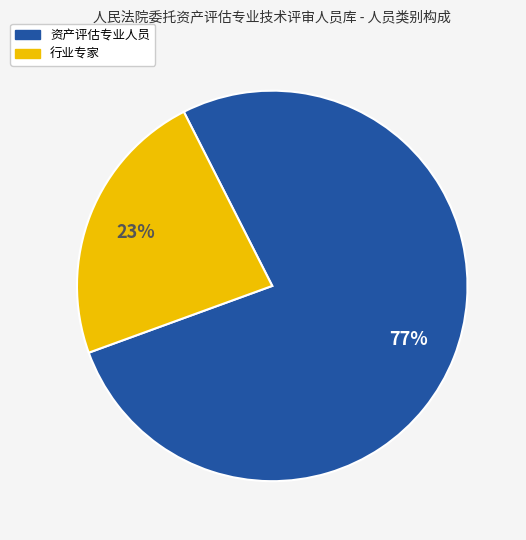

What percentage is the 行业专家 slice, to the nearest percent?

23%